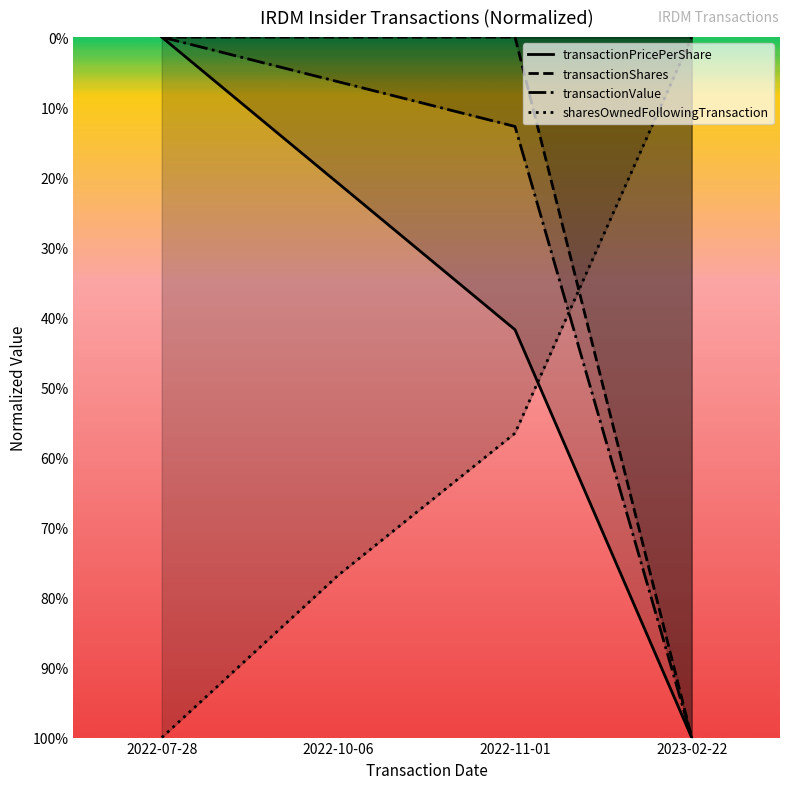

Does the chart have visible grid lines?

No